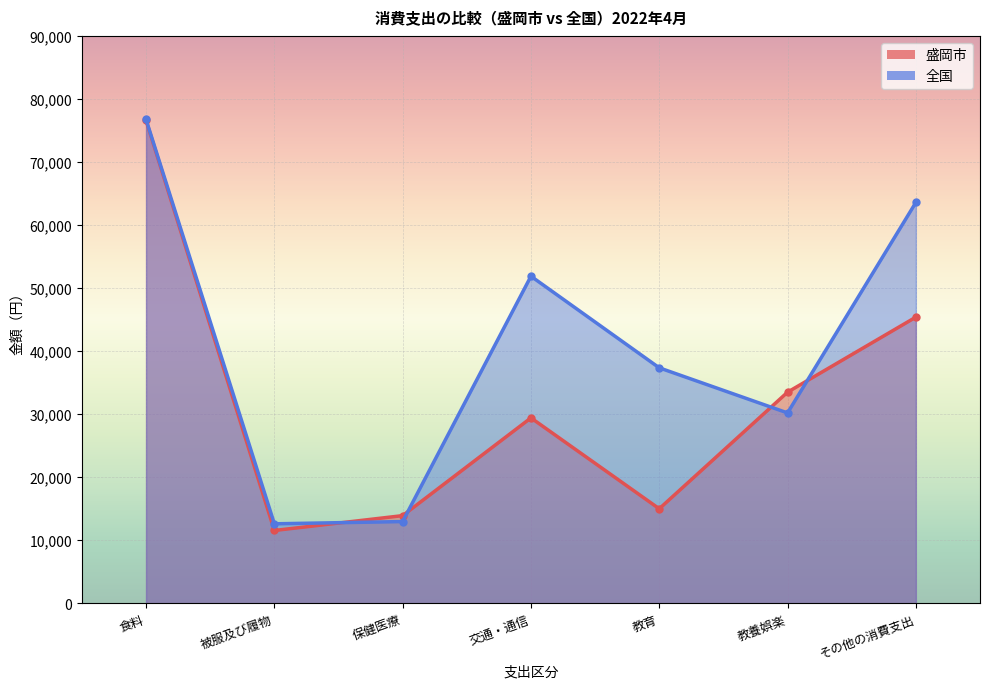

Count the number of data series in this chart.

2